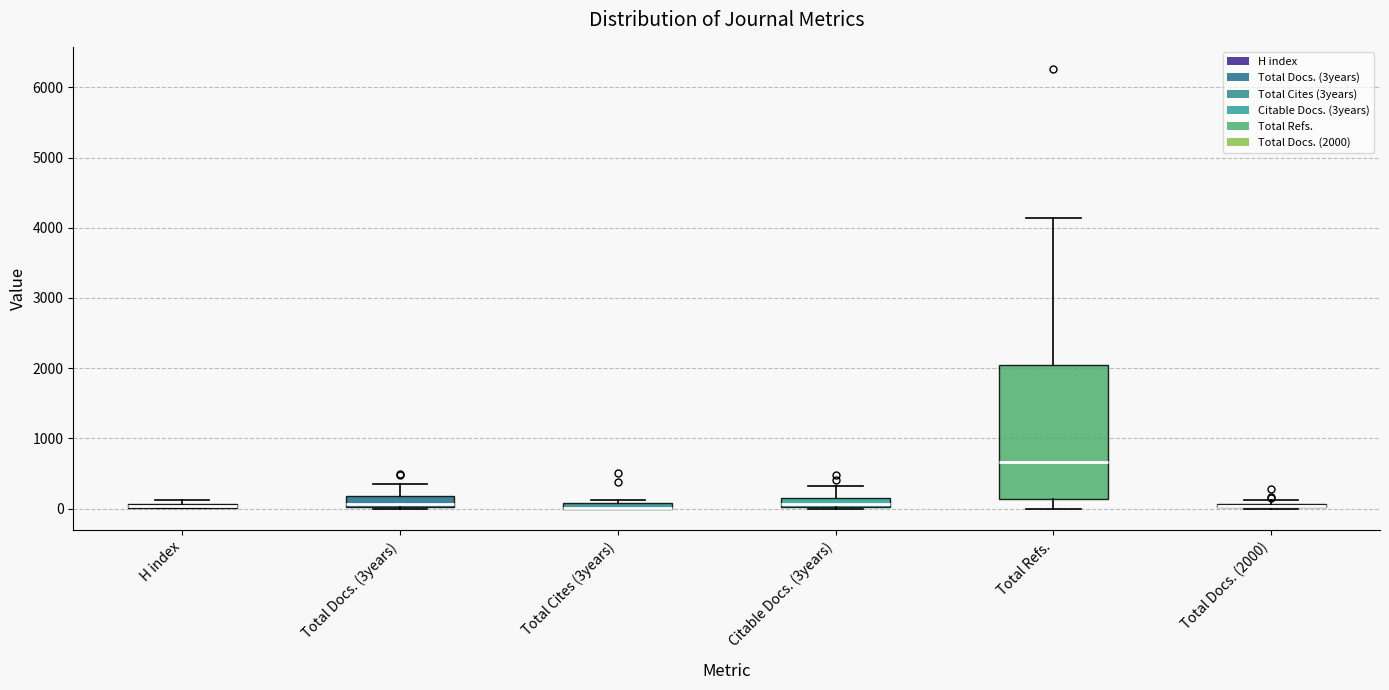

Which box is the tallest, from its lower edge to its upper edge?

Total Refs.